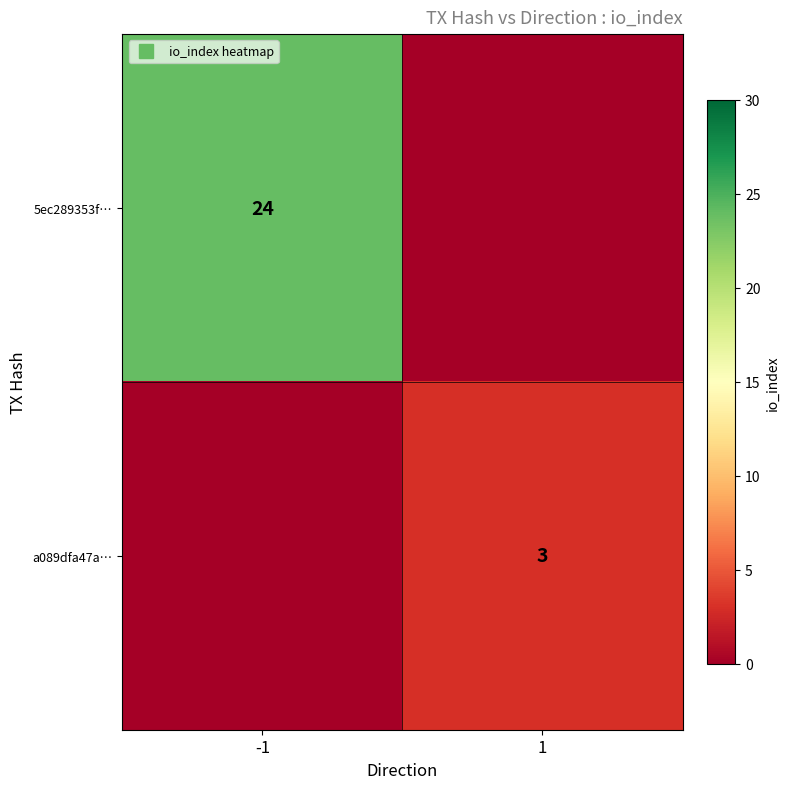

What is the average value of the a089dfa47a… series?

2